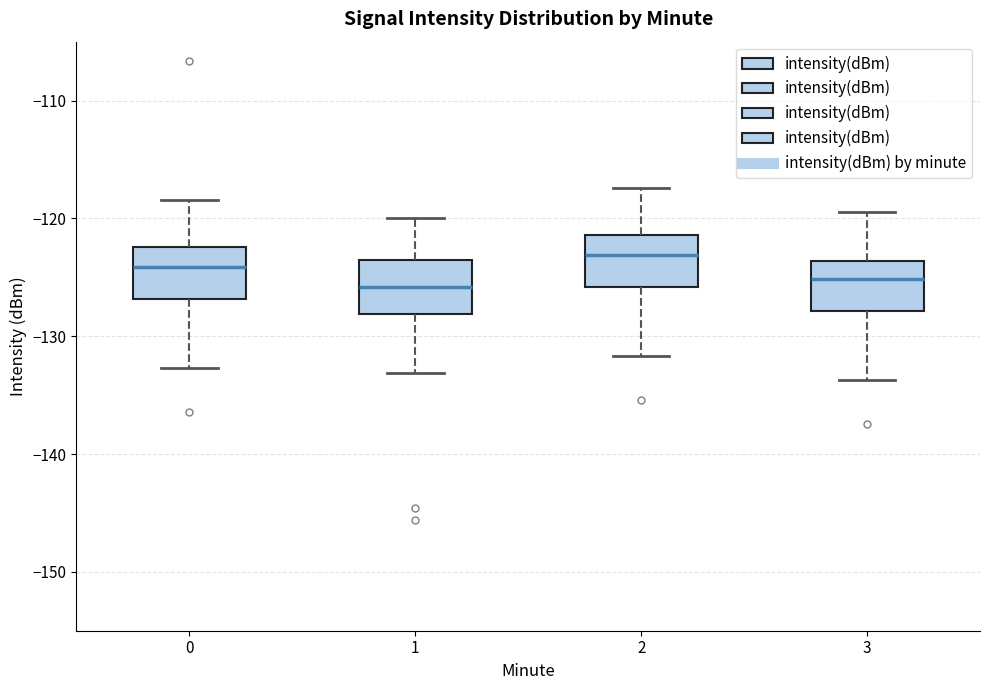

Where does the lower whisker of the box at x = 2 end on the y-axis? The values are not printed on the chart, so give them approximately, as read against the axis.

-132